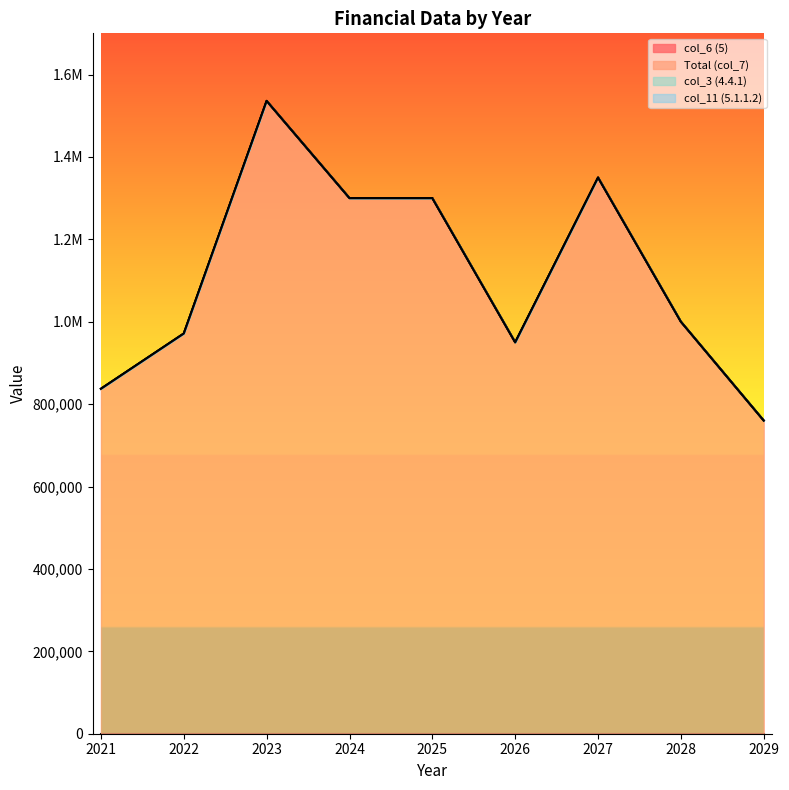

Where is col_11 (5.1.1.2) nearest to the value 0?

2021